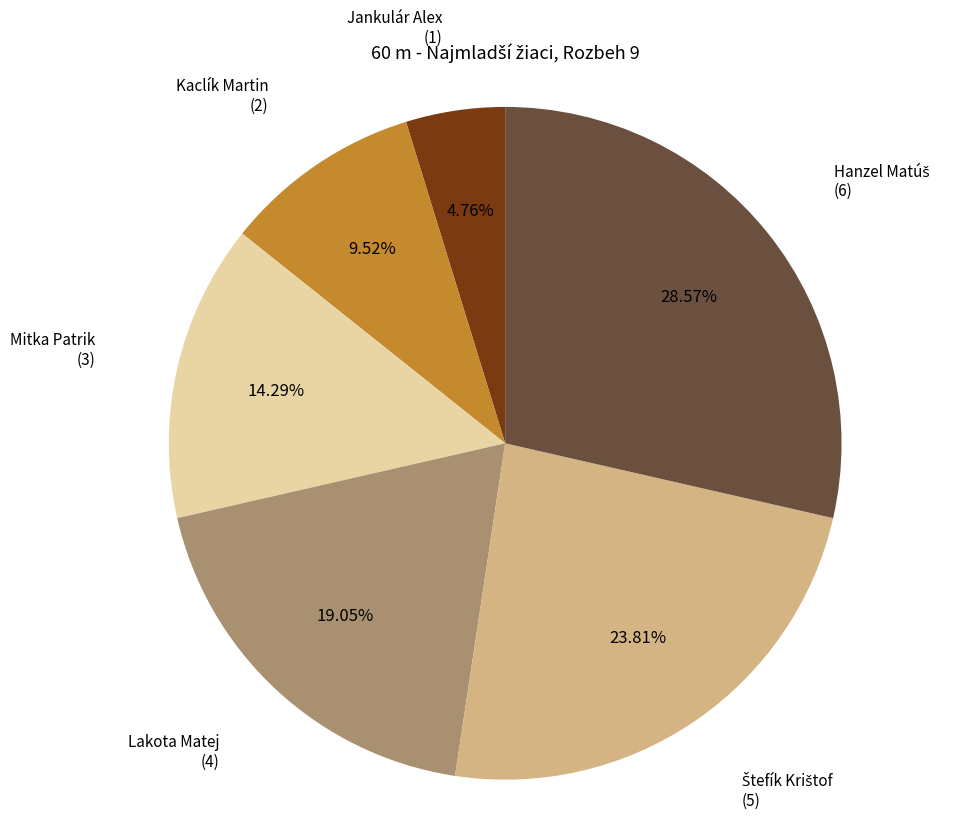

What percentage is the Kaclík Martin slice, to the nearest percent?

10%